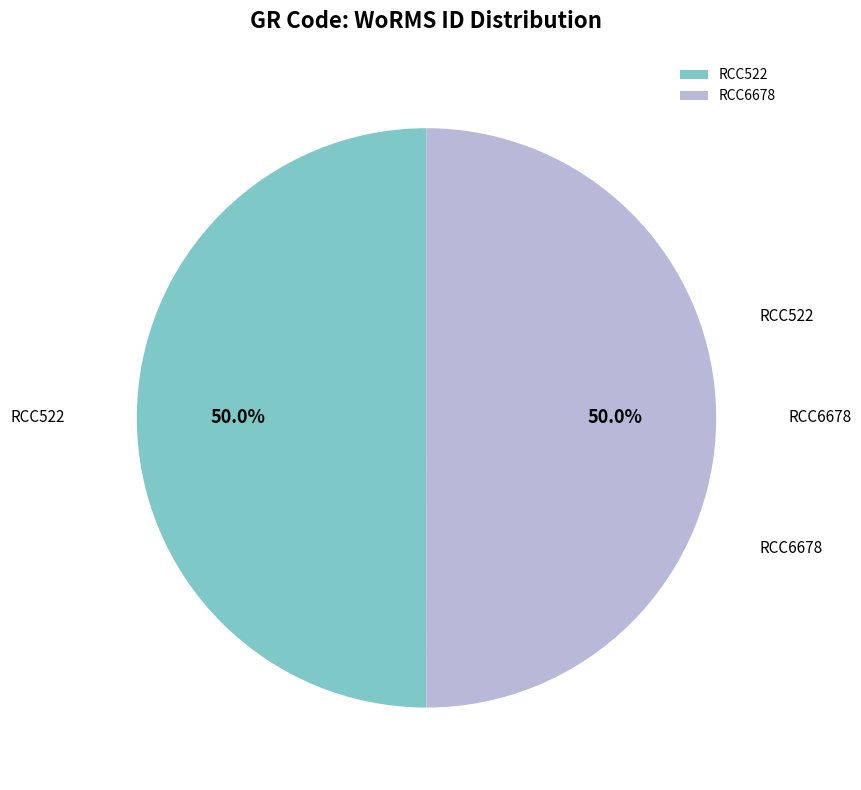

What is the ratio of the value at RCC6678 to the value at RCC522?

1.0